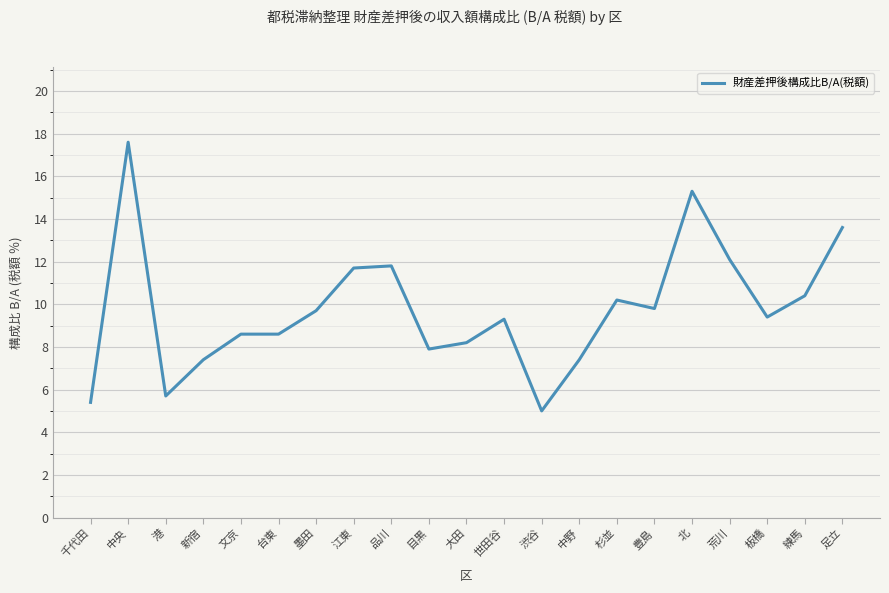

Between 墨田 and 足立, which is larger?

足立